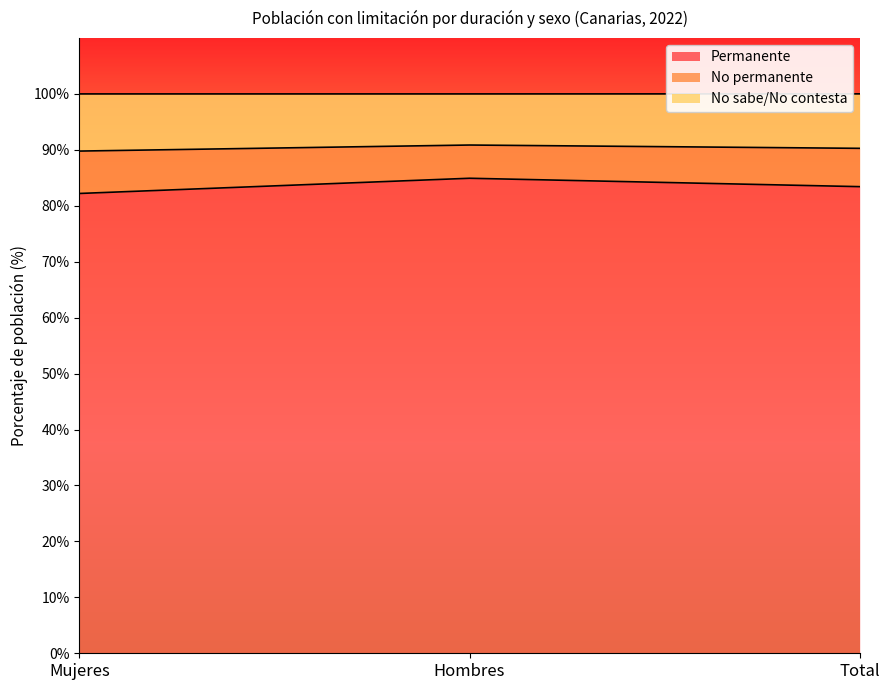

What is the difference between the maximum and minimum values in the Permanente series?

2.7